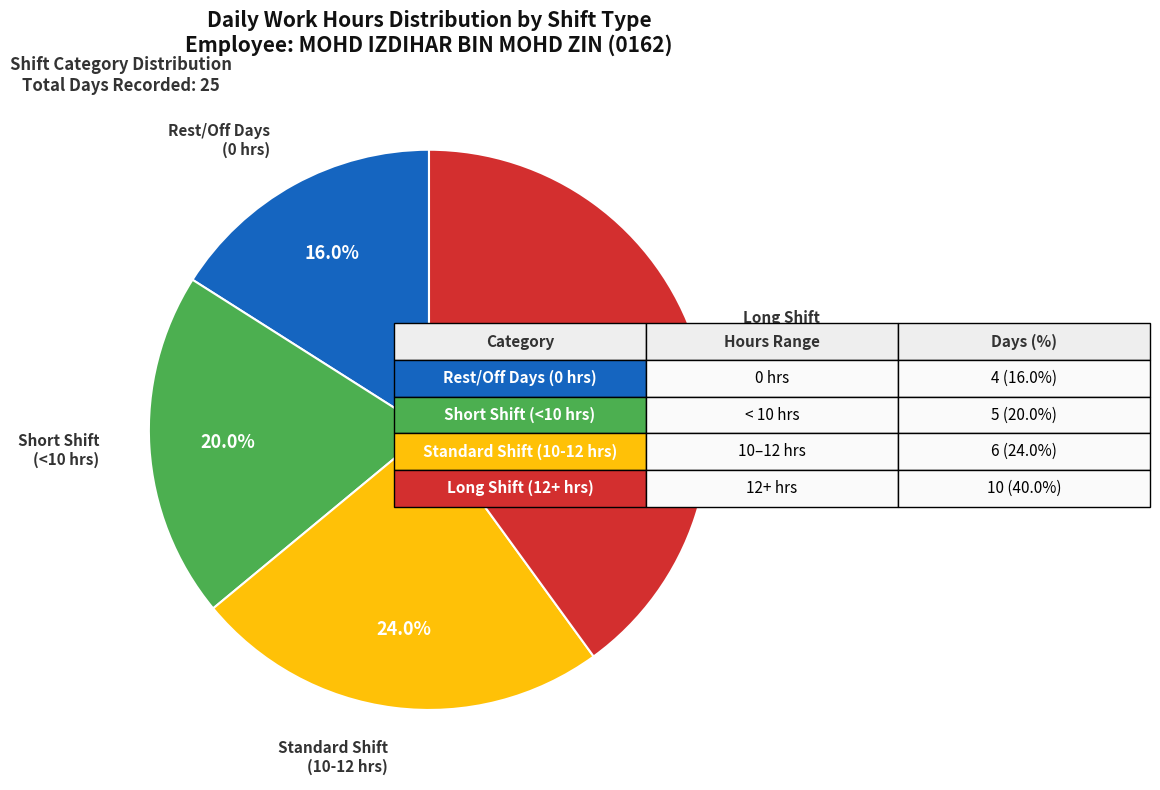

Is there a majority slice in this chart?

No